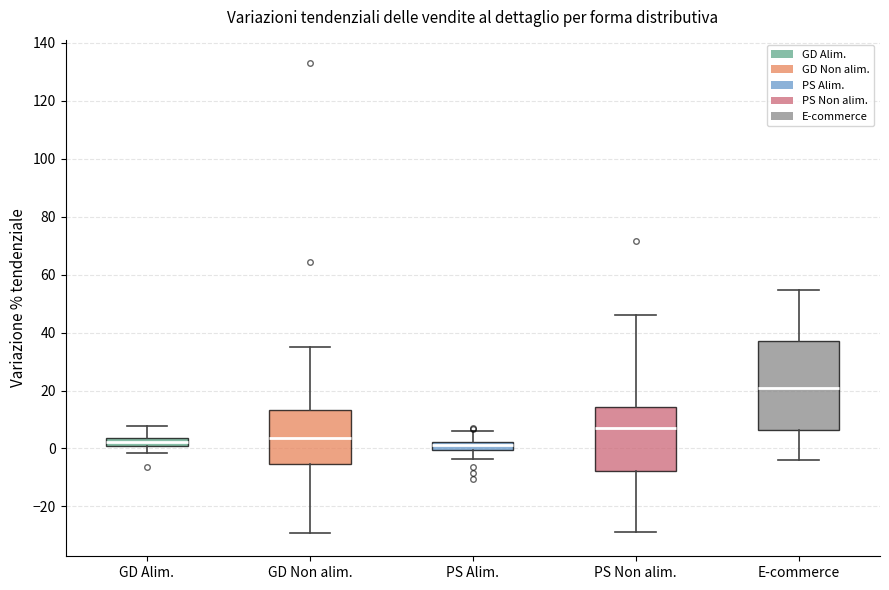

Which box's median line is the highest?

E-commerce